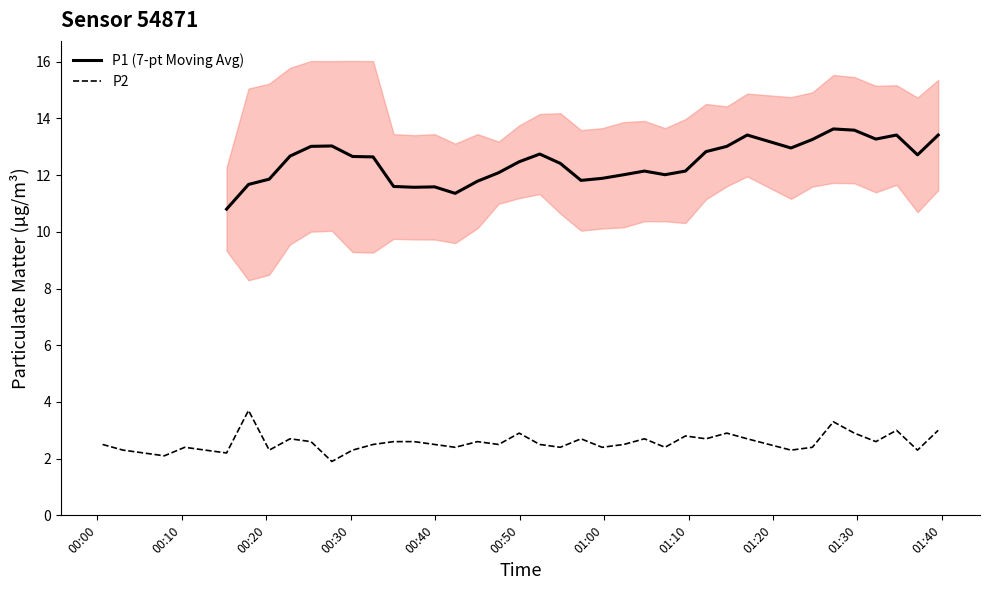

What is the highest value of the P2 series?

3.7